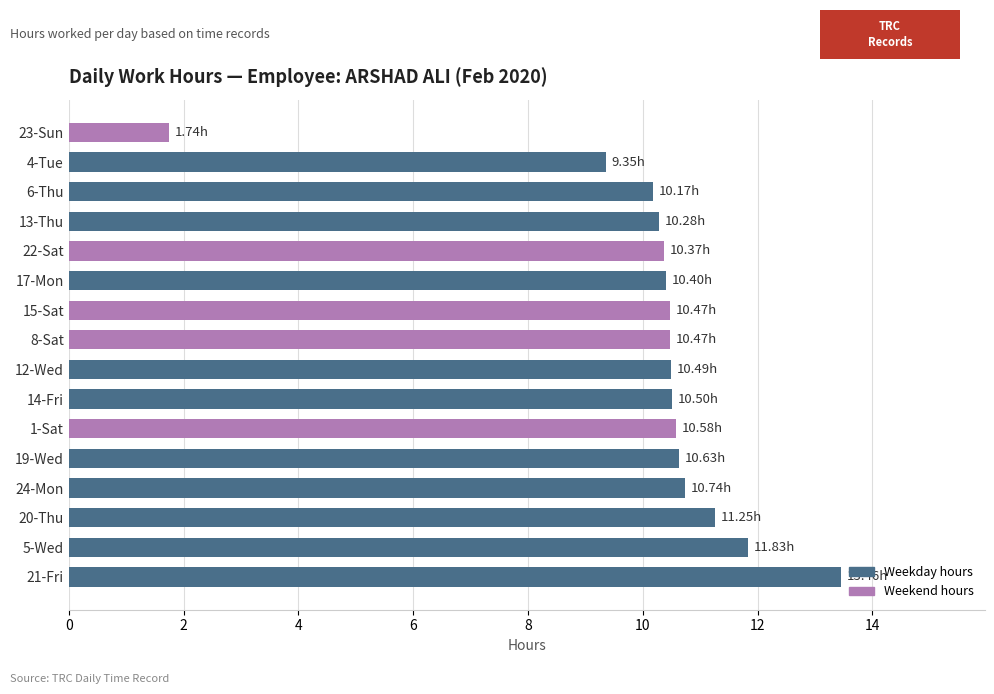

What is the sum of all values?

162.7